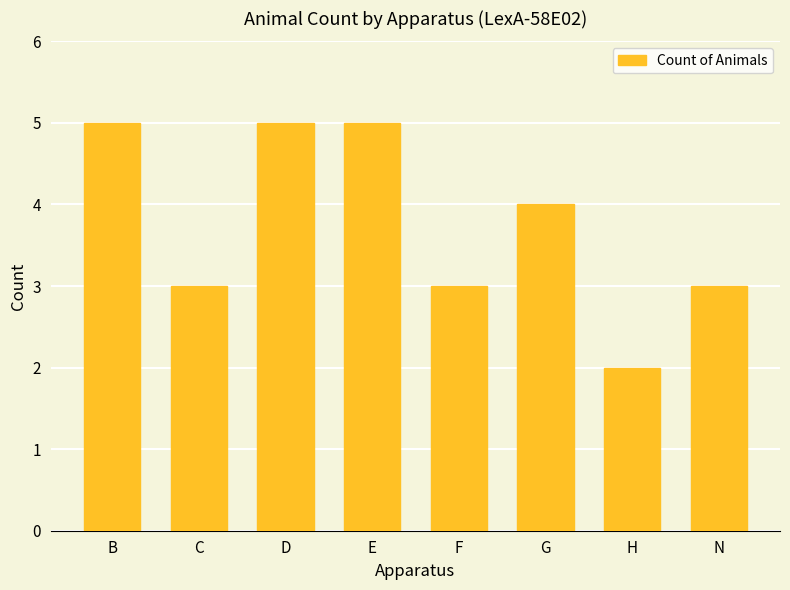

What is the maximum value shown in the chart?

5